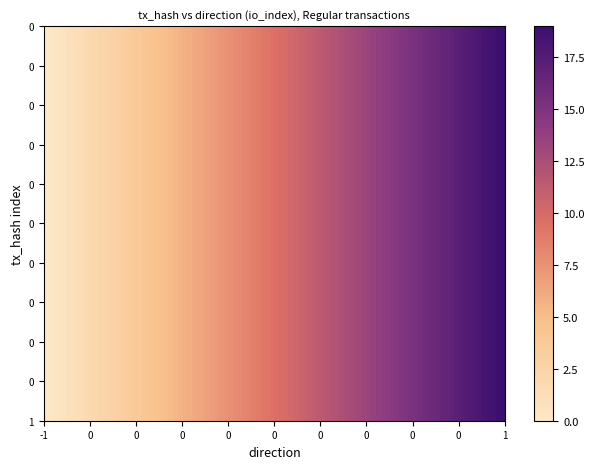

At how many categories does at least one series exceed 8?

1